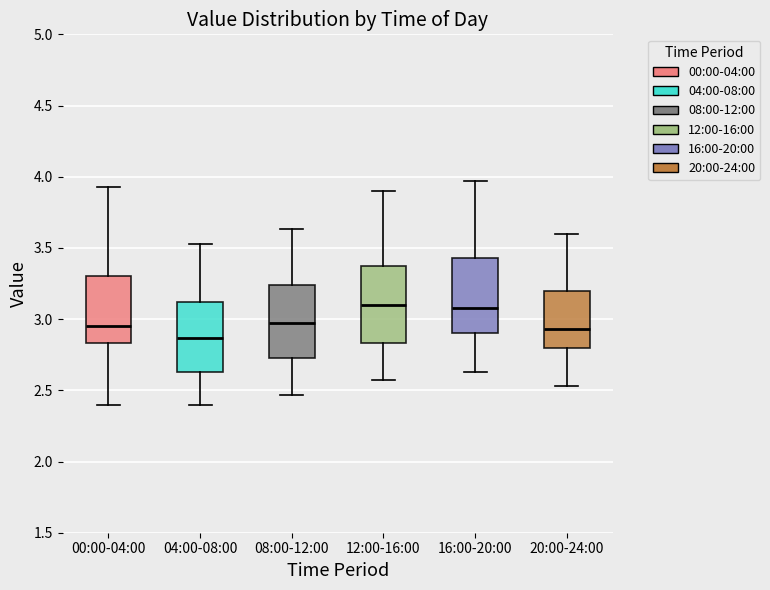

Reading left to right, read every box against the y-axis: the position of its median line, the range the box covers, and the ends of its whiskers. The values are not printed on the chart, so give them approximately, as read against the axis.

00:00-04:00: median 2.95, box 2.85 to 3.30, whiskers 2.40 to 3.95
04:00-08:00: median 2.85, box 2.65 to 3.10, whiskers 2.40 to 3.55
08:00-12:00: median 2.95, box 2.75 to 3.25, whiskers 2.45 to 3.65
12:00-16:00: median 3.10, box 2.85 to 3.35, whiskers 2.55 to 3.90
16:00-20:00: median 3.10, box 2.90 to 3.45, whiskers 2.65 to 3.95
20:00-24:00: median 2.95, box 2.80 to 3.20, whiskers 2.55 to 3.60